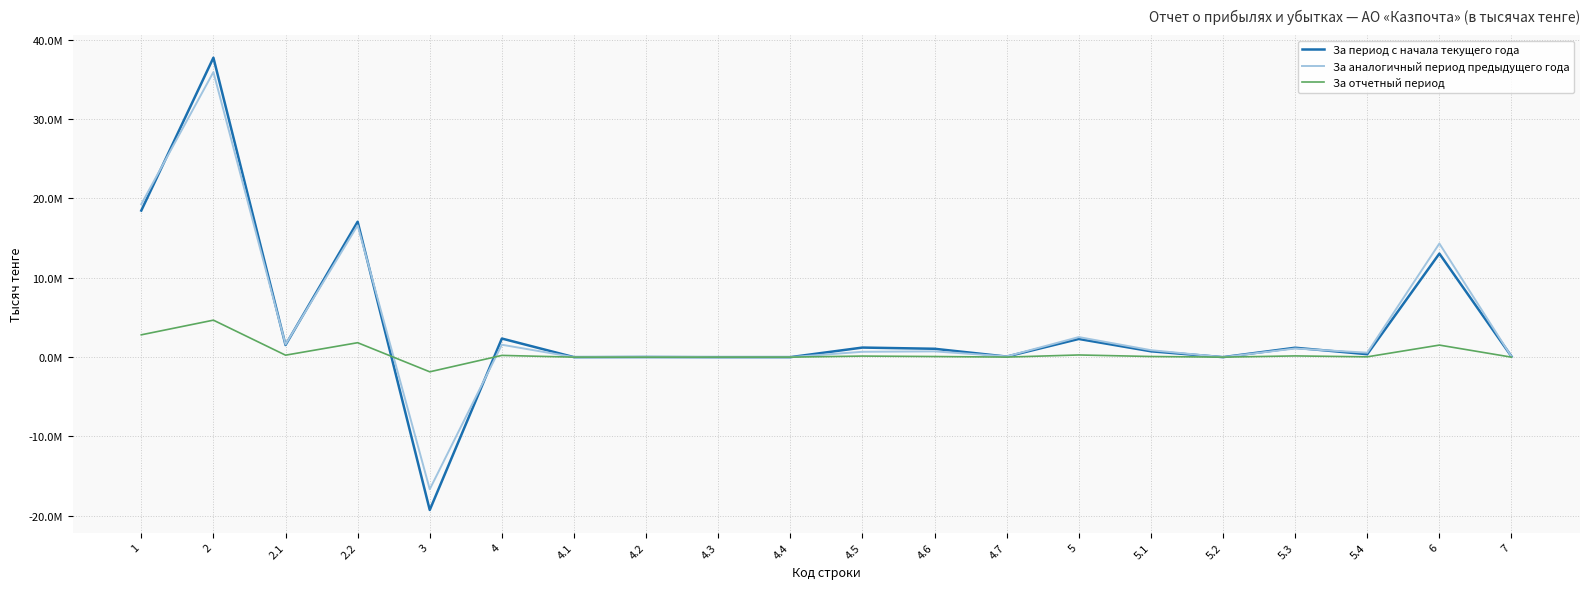

True or false: За отчетный период has a value of -1848341 at 3.

True